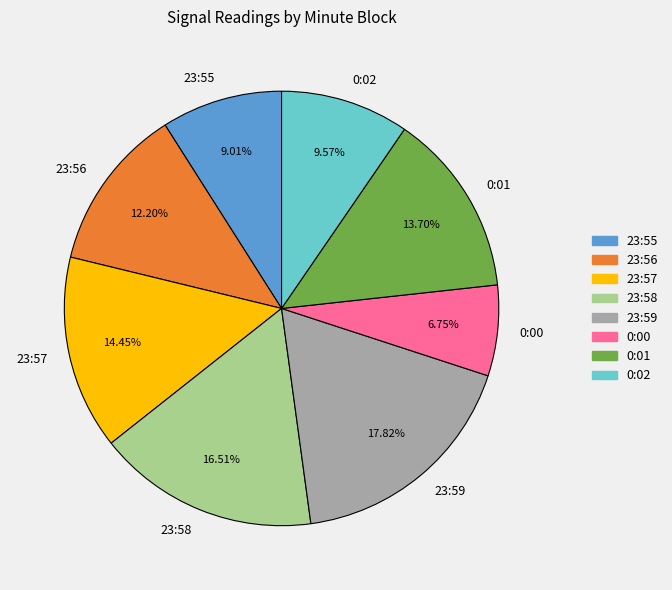

Is the sum of 23:57 and 23:55 greater than half?

No